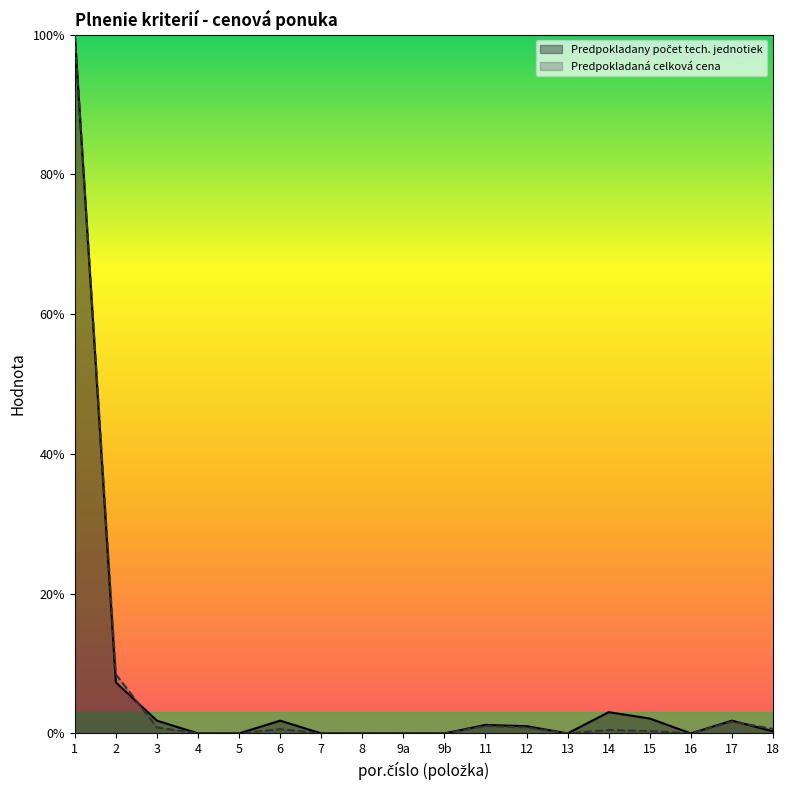

The Predpokladana celkova cena za lesnícku sluzbu series shows 100.0 at 1. True or false?

True